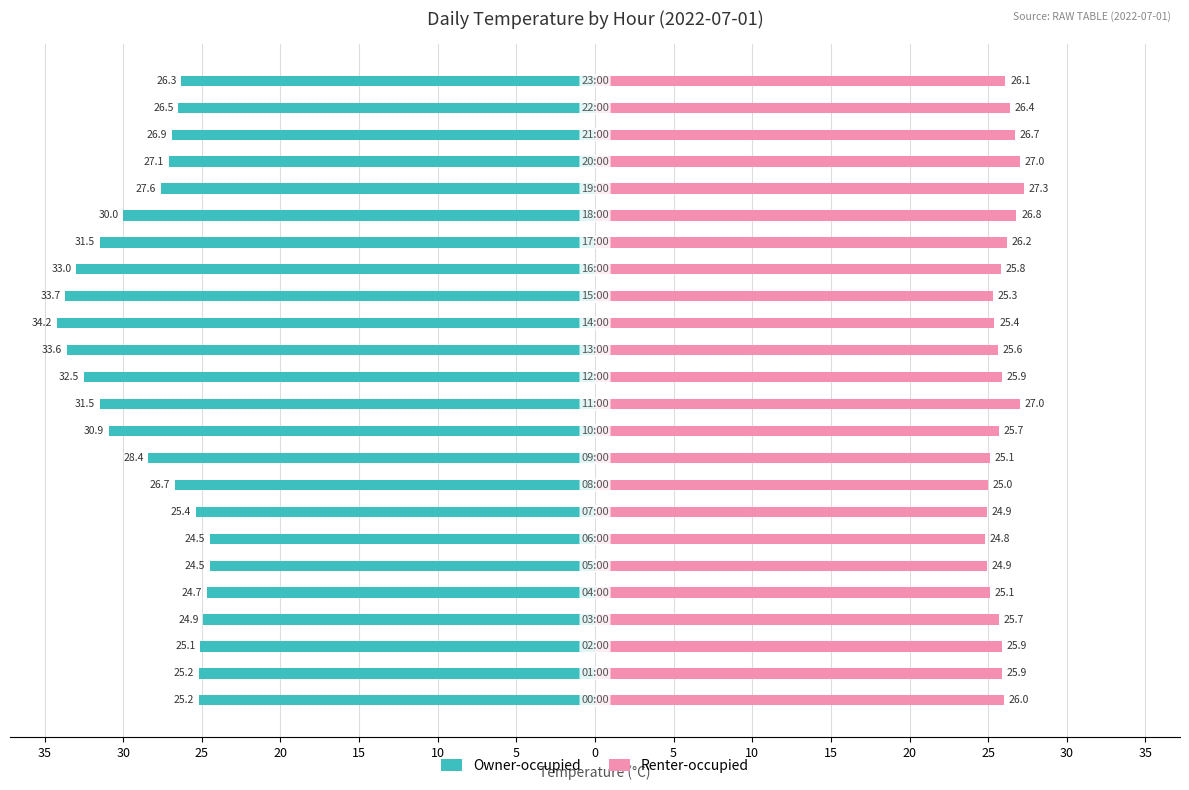

How many values in the Renter-occupied series are below 25?

3